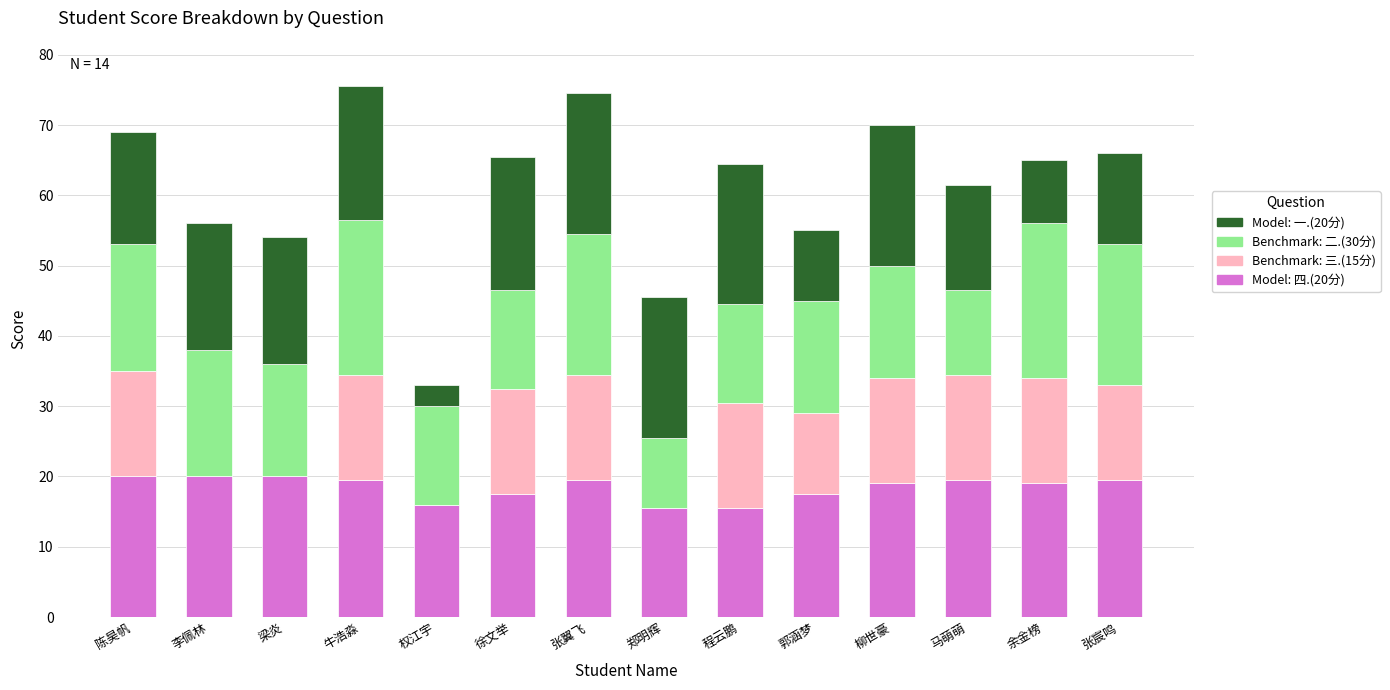

What is the total value across all series at 马萌萌?

61.5